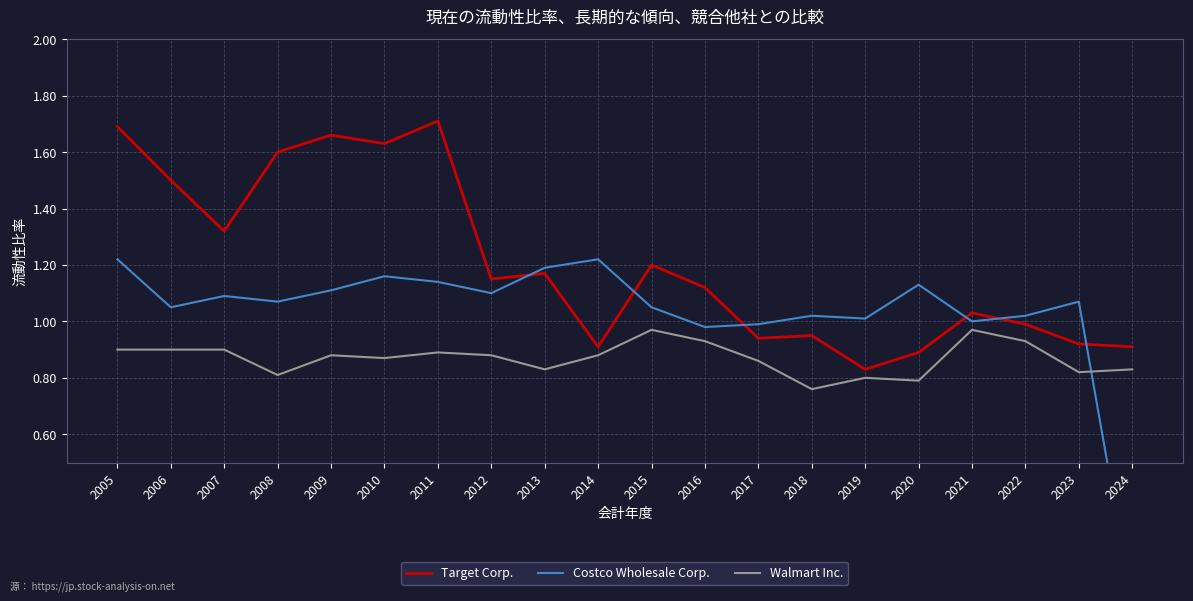

Where is the first local maximum for Target Corp.?

2009